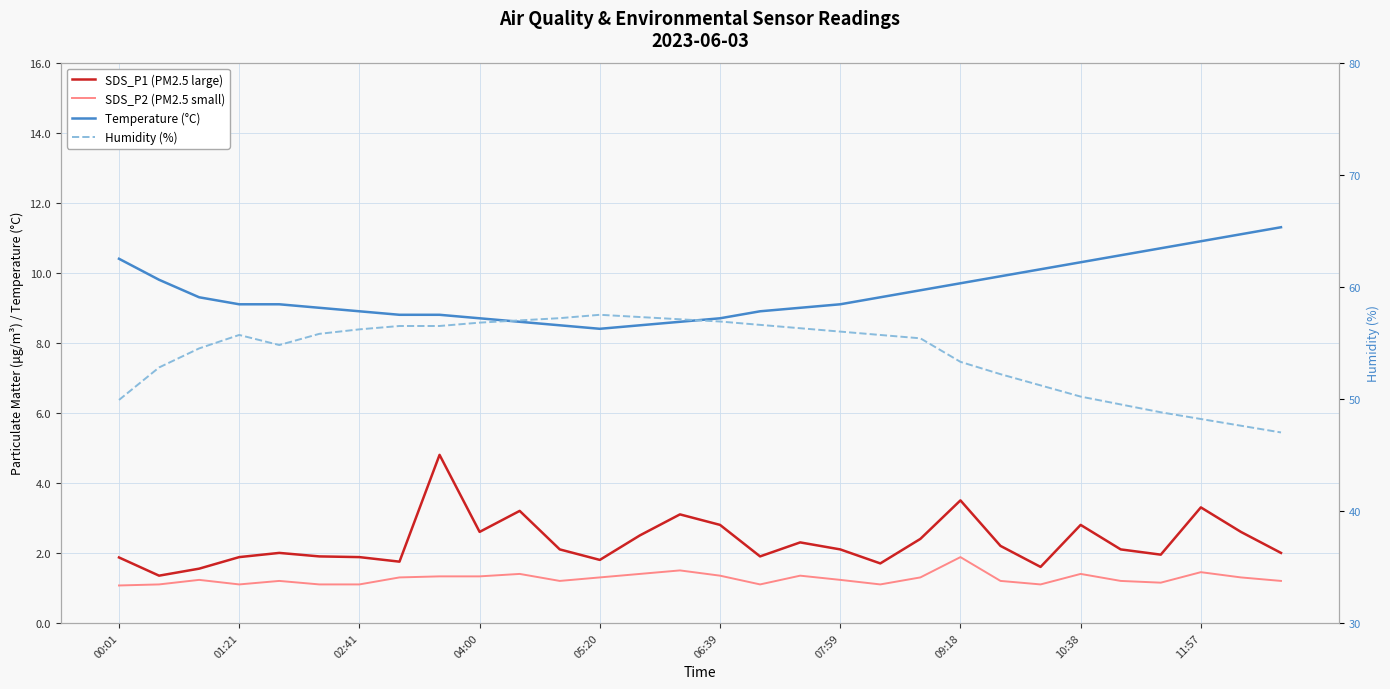

What is the lowest value of the Humidity (%) series?

47.0